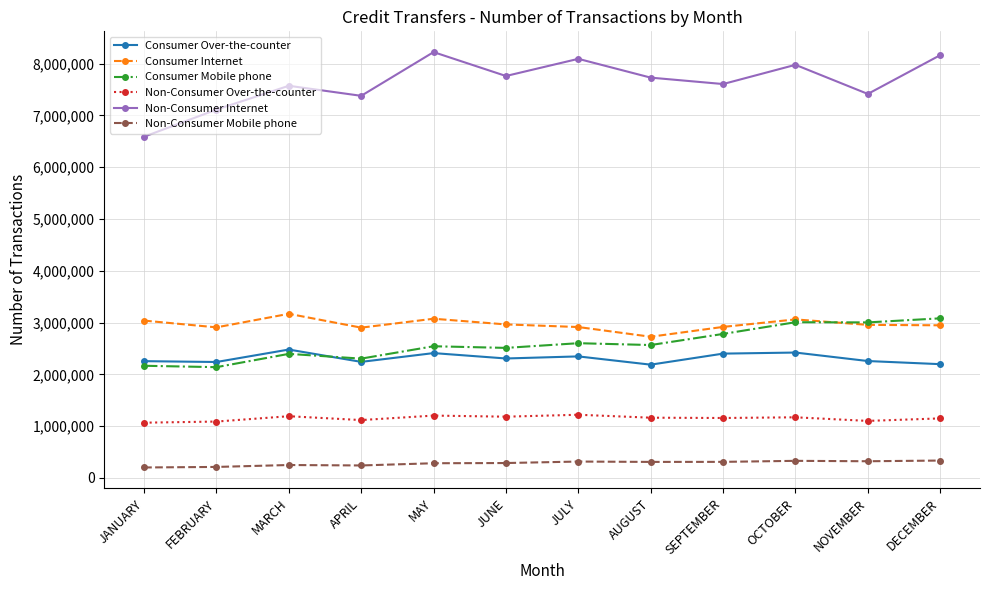

Does the chart display data point markers on the line(s)?

Yes